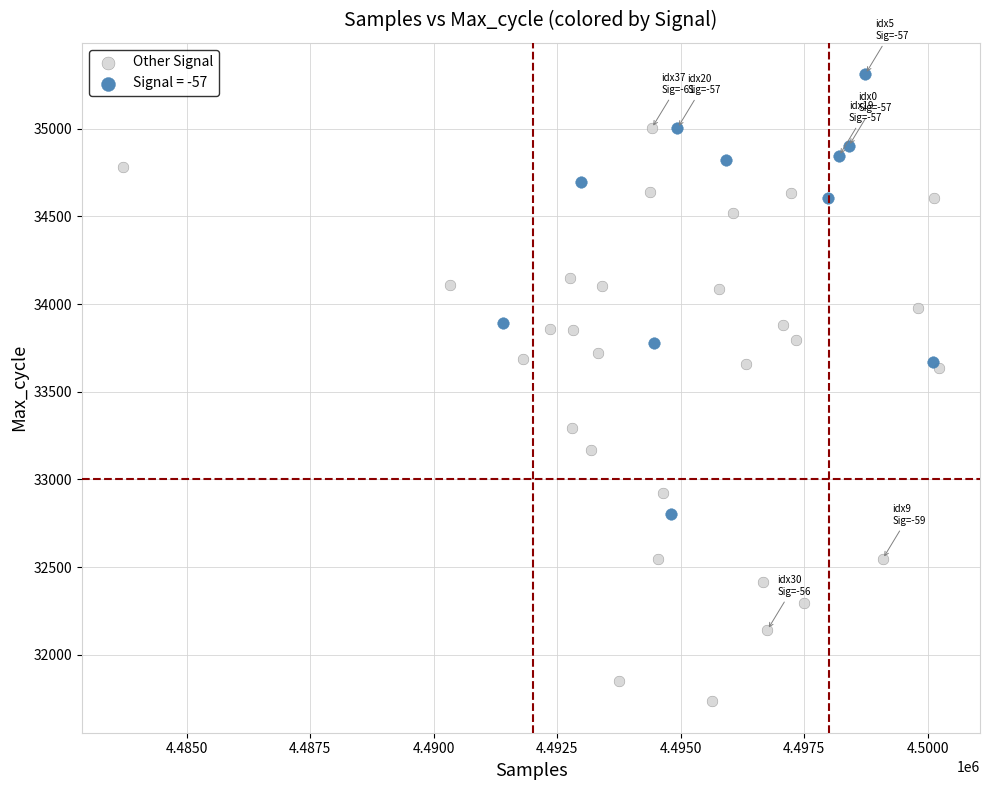

Which series contains the lowest Y value?

Other Signal